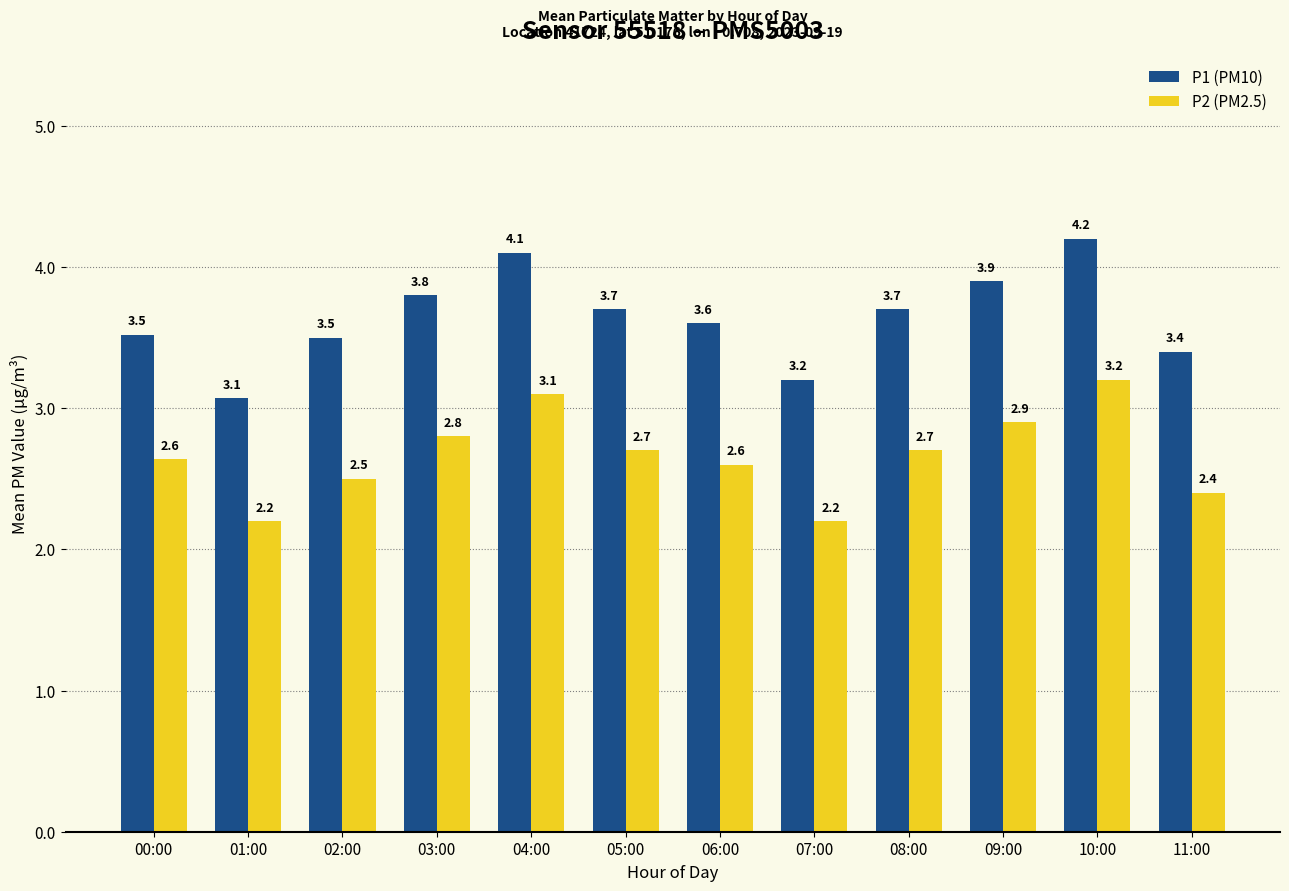

How many series are shown in this chart?

2